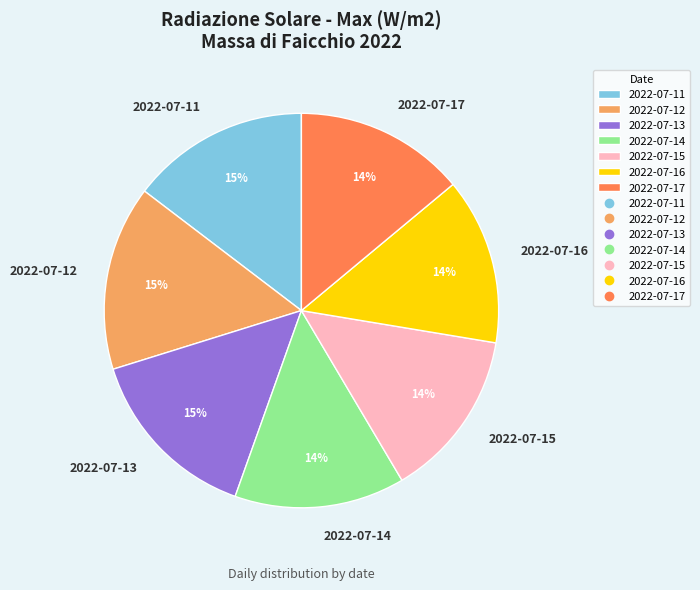

To the nearest percent, what portion does 2022-07-16 represent?

14%